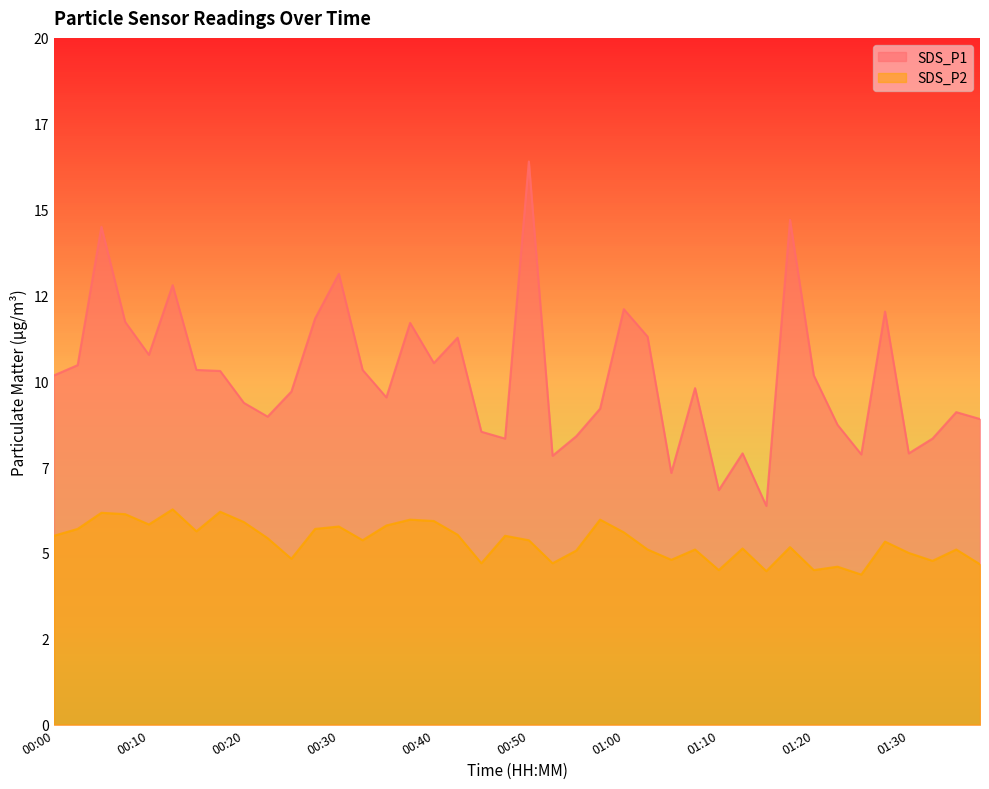

Where is SDS_P1 nearest to the value 11?

00:10